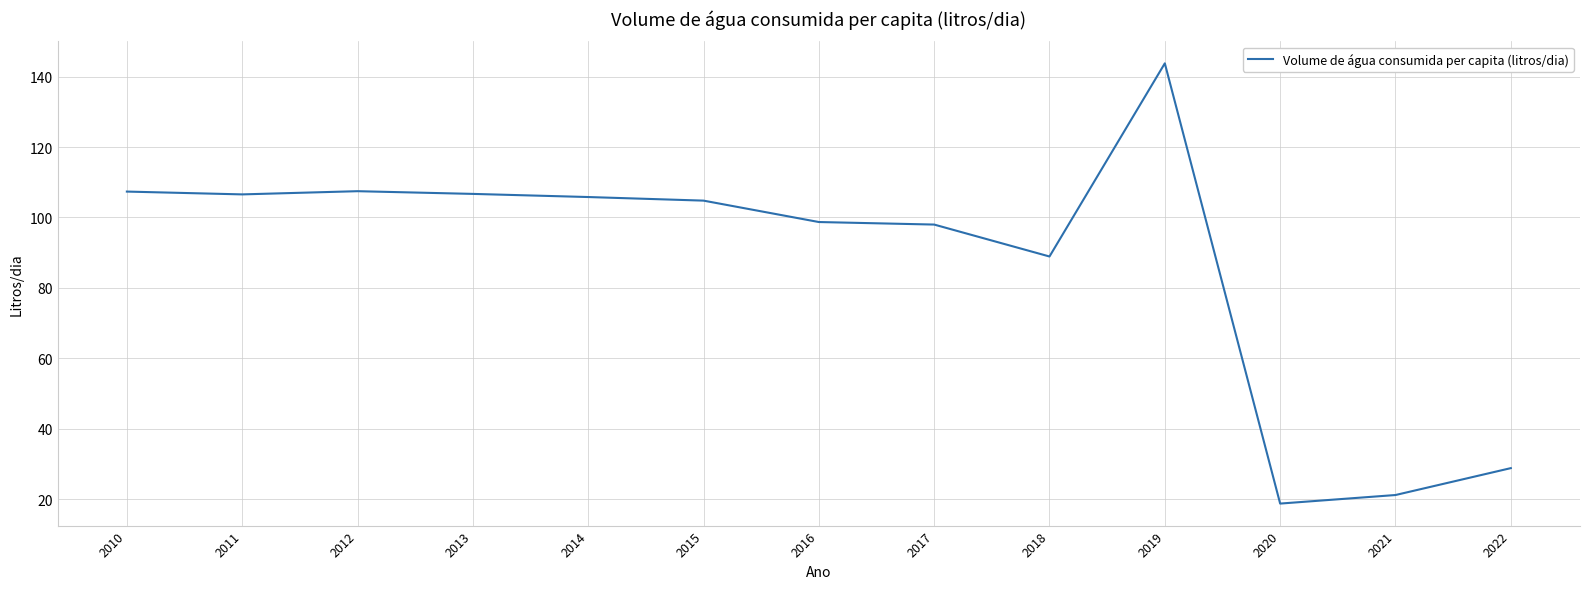

What is the change in value from 2011 to 2022?

-77.8